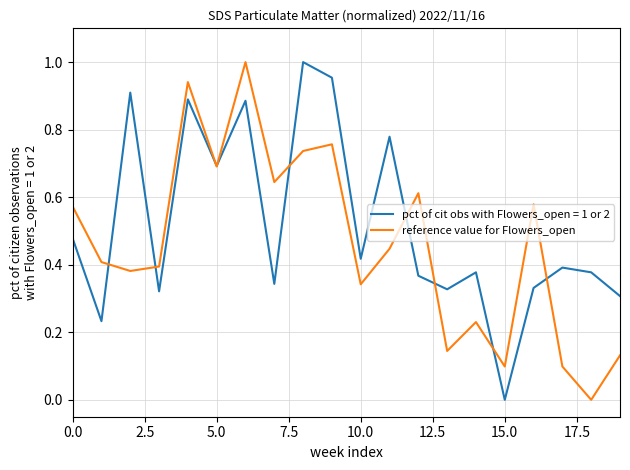

Which series has the largest total across all categories?

pct of cit obs with Flowers_open = 1 or 2